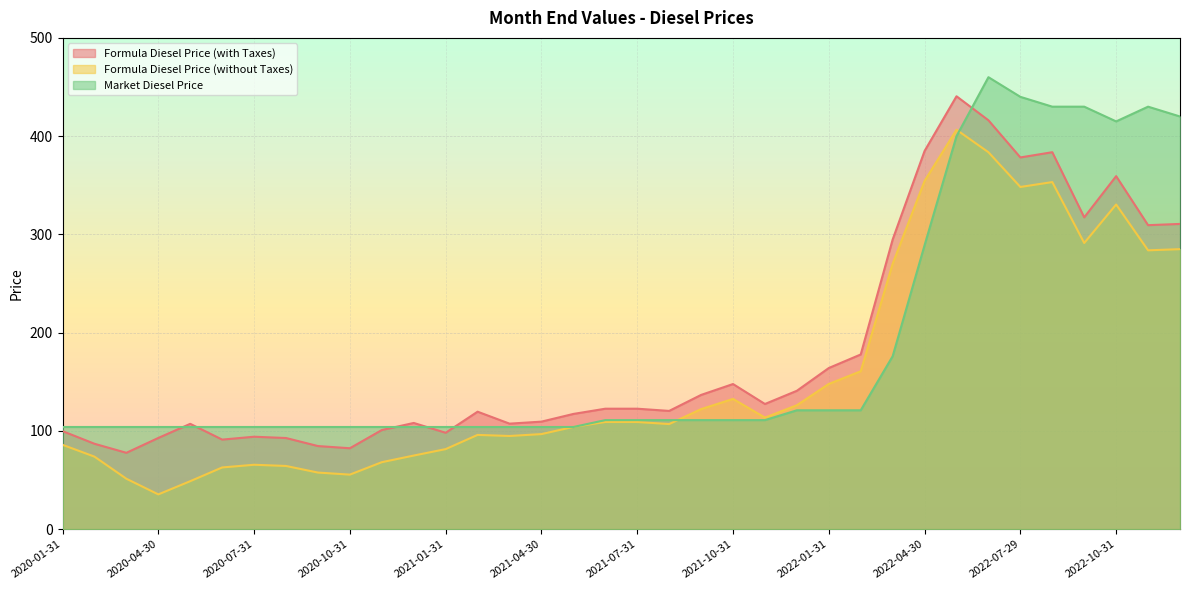

The Formula Diesel Price (with Taxes) series shows 36.1 at 2020-02-28. True or false?

False